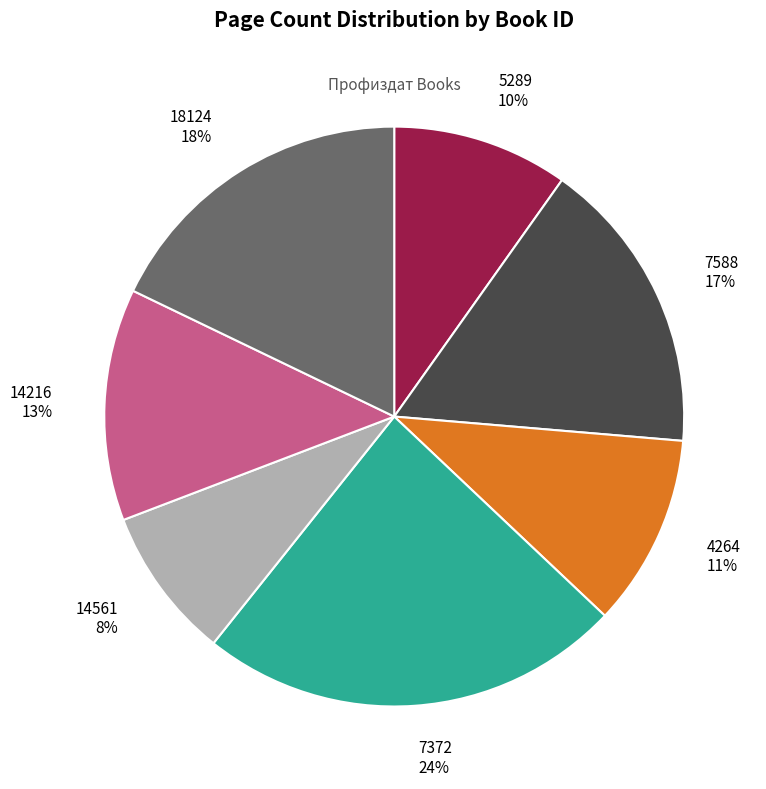

Which category has the biggest portion of the pie?

7372